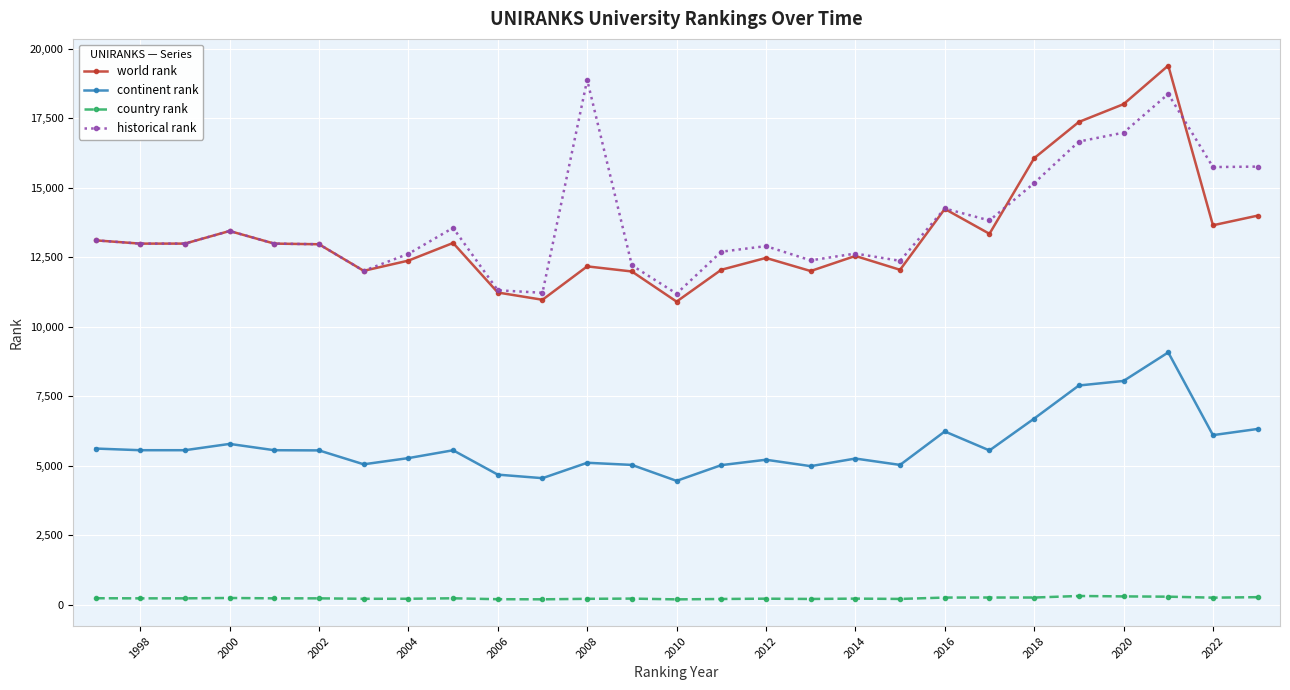

True or false: historical rank has more than 2 points higher than both neighbors.

True